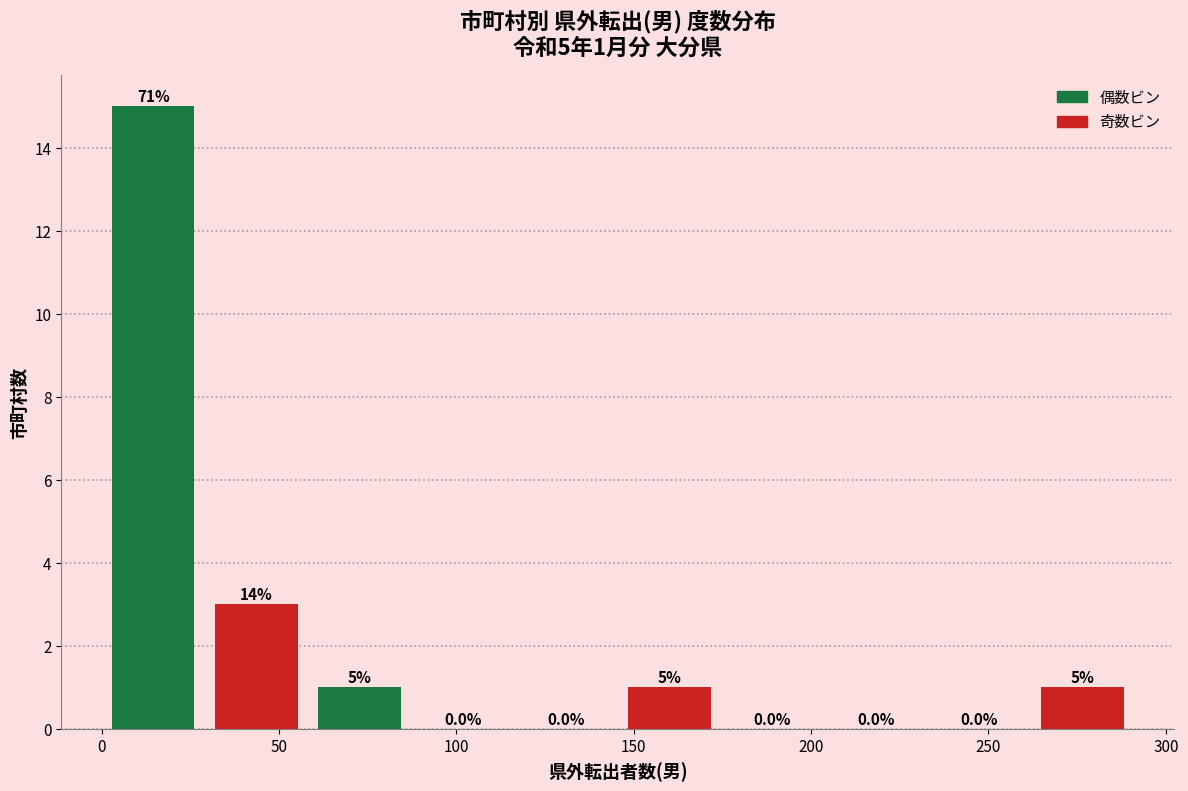

Which range on the x-axis has the tallest bar?

0 to 30